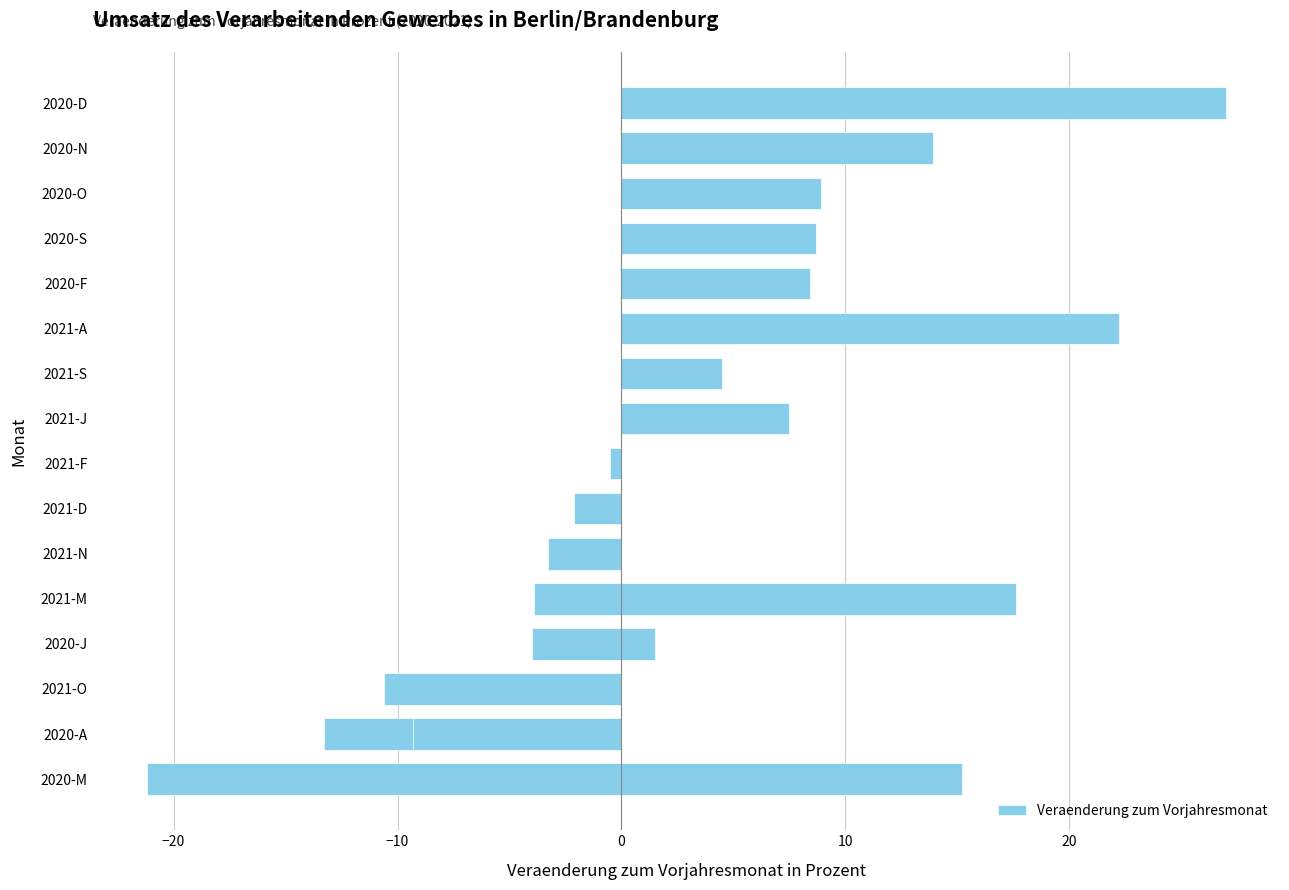

What is the sum of all values?

73.8